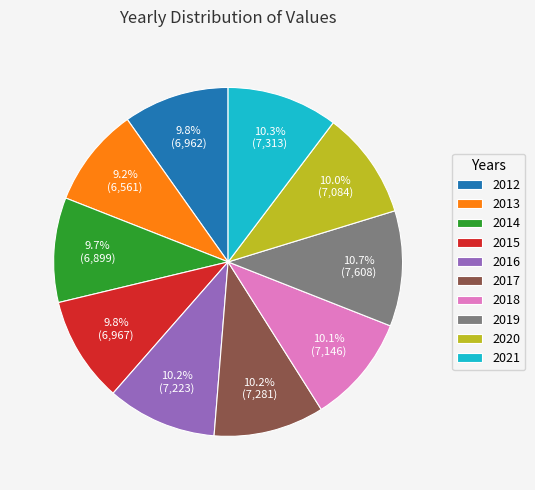

Approximately how many times larger is the value at 2017 compared to 2016?

1.0